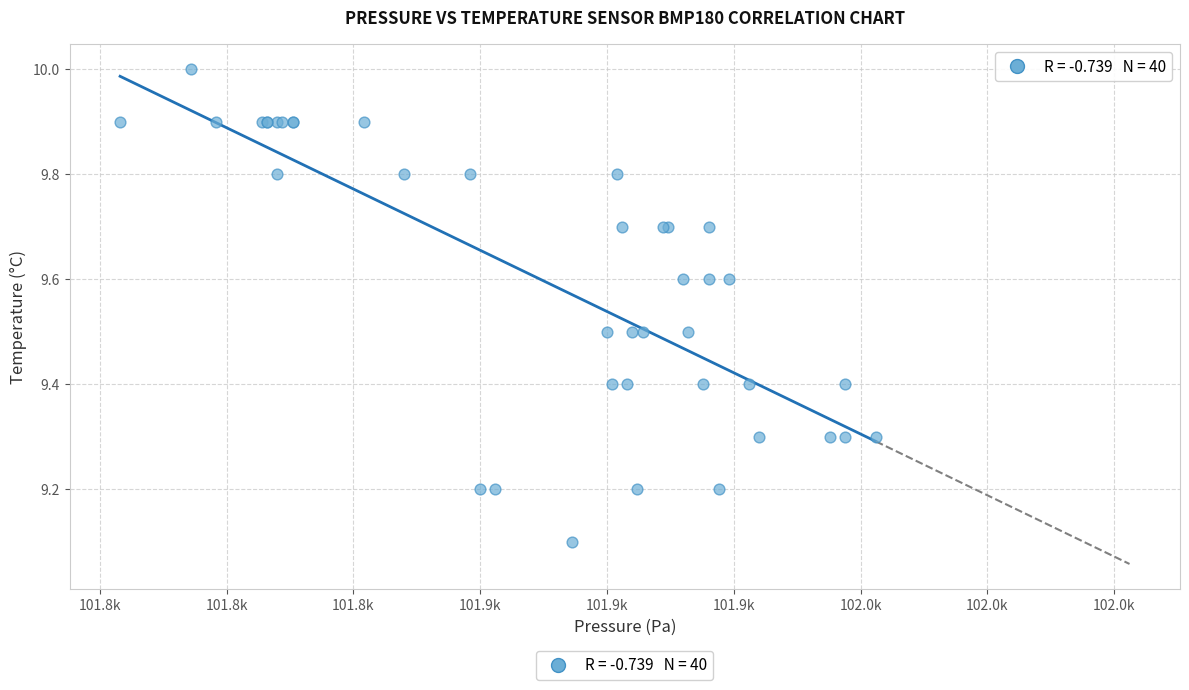

What Y value in the scatter plot is closest to 9?

9.1